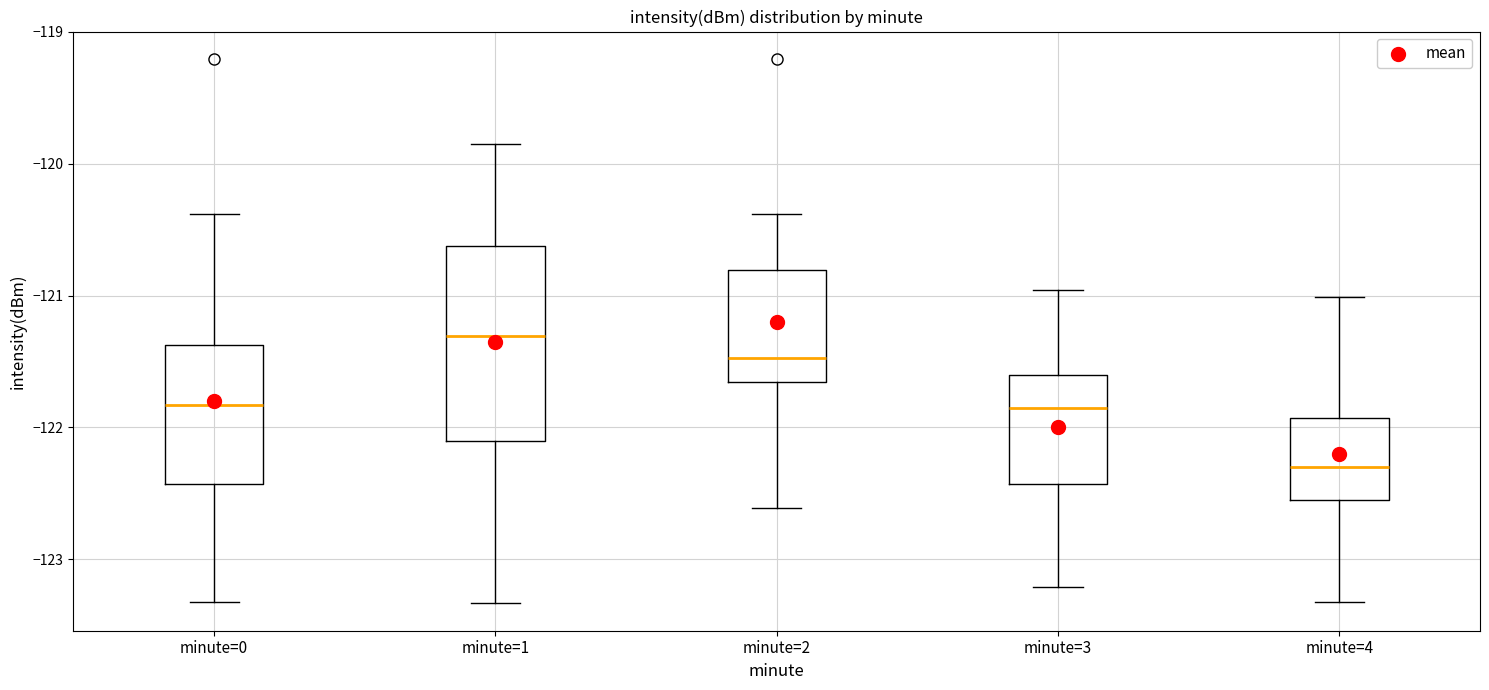

Comparing the boxes themselves (not the whiskers), which one is the tallest?

minute=1